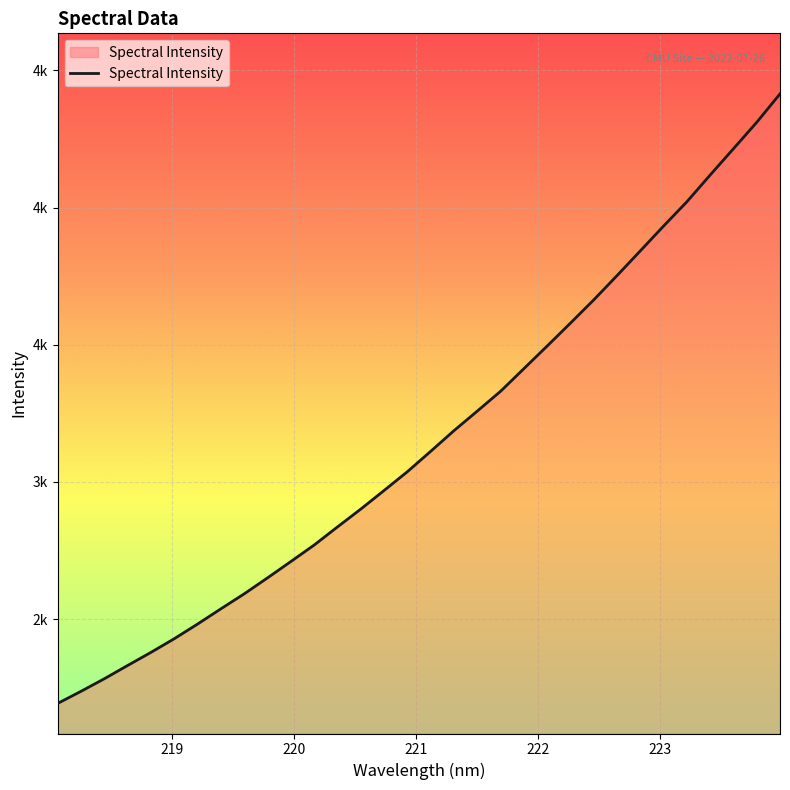

Does the chart display data point markers on the line(s)?

No